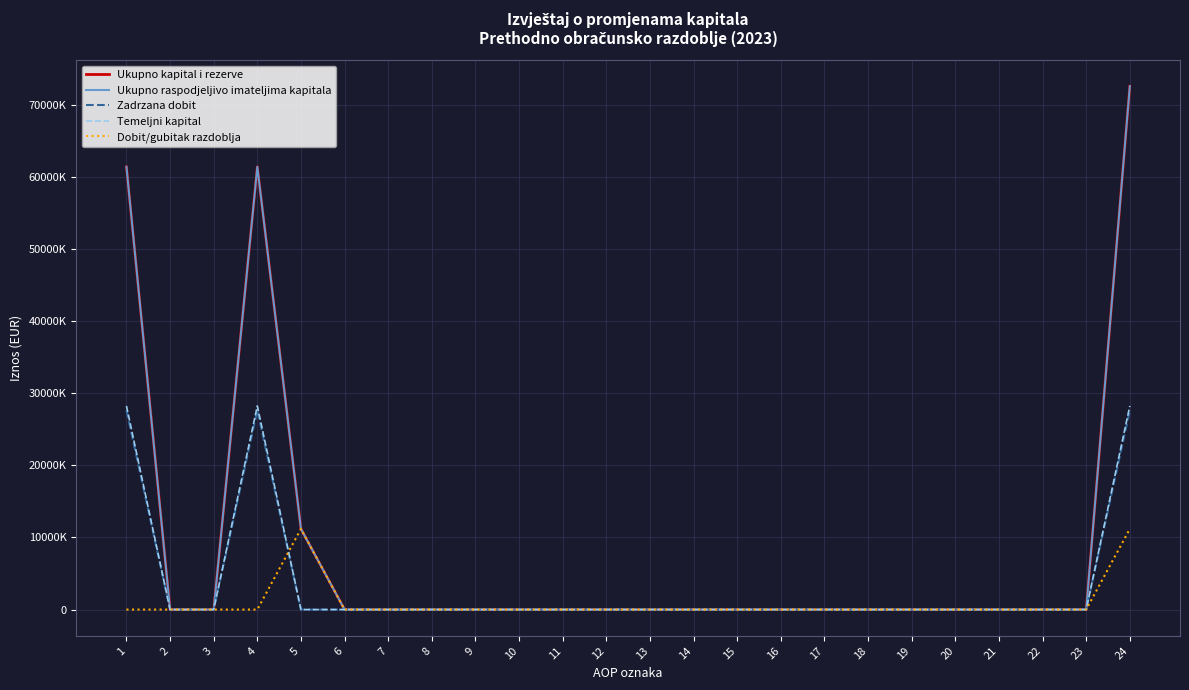

What is the value of the Ukupno raspodjeljivo imateljima kapitala point at the 1st from the left?

61394094